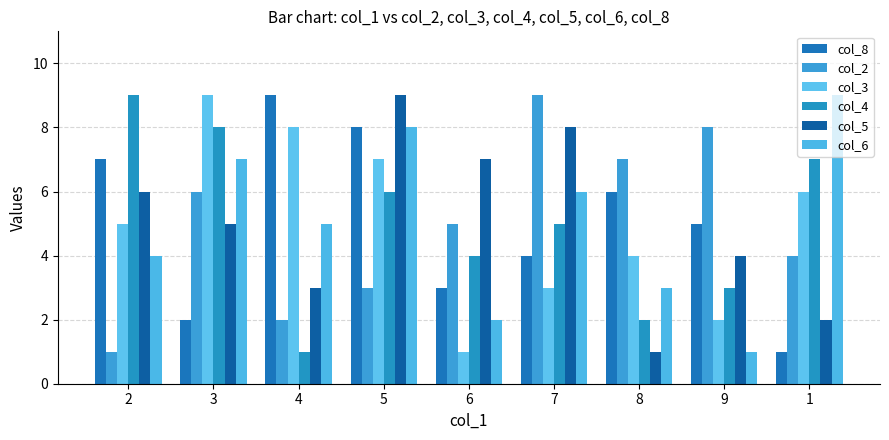

What are all the series names shown in the legend?

col_8, col_2, col_3, col_4, col_5, col_6